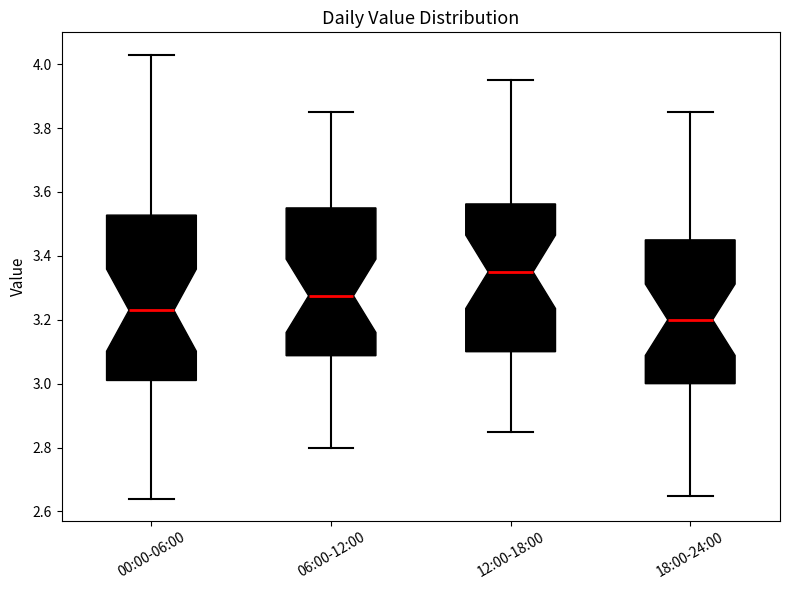

Where does the median line of the box for 00:00-06:00 sit on the y-axis? The values are not printed on the chart, so give them approximately, as read against the axis.

3.24